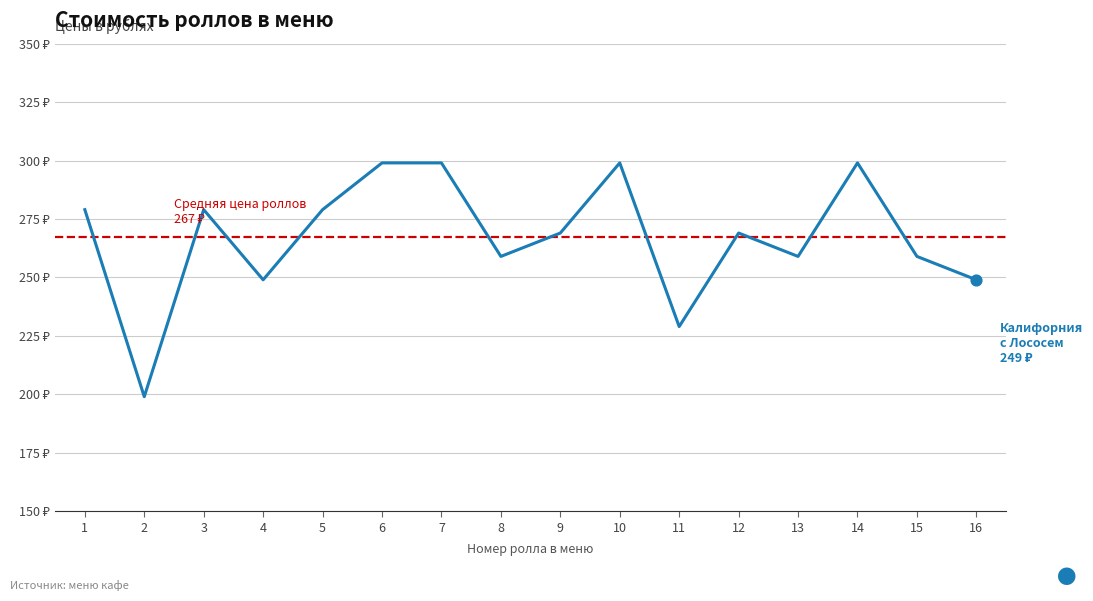

Between 6 and 4, which is larger?

6